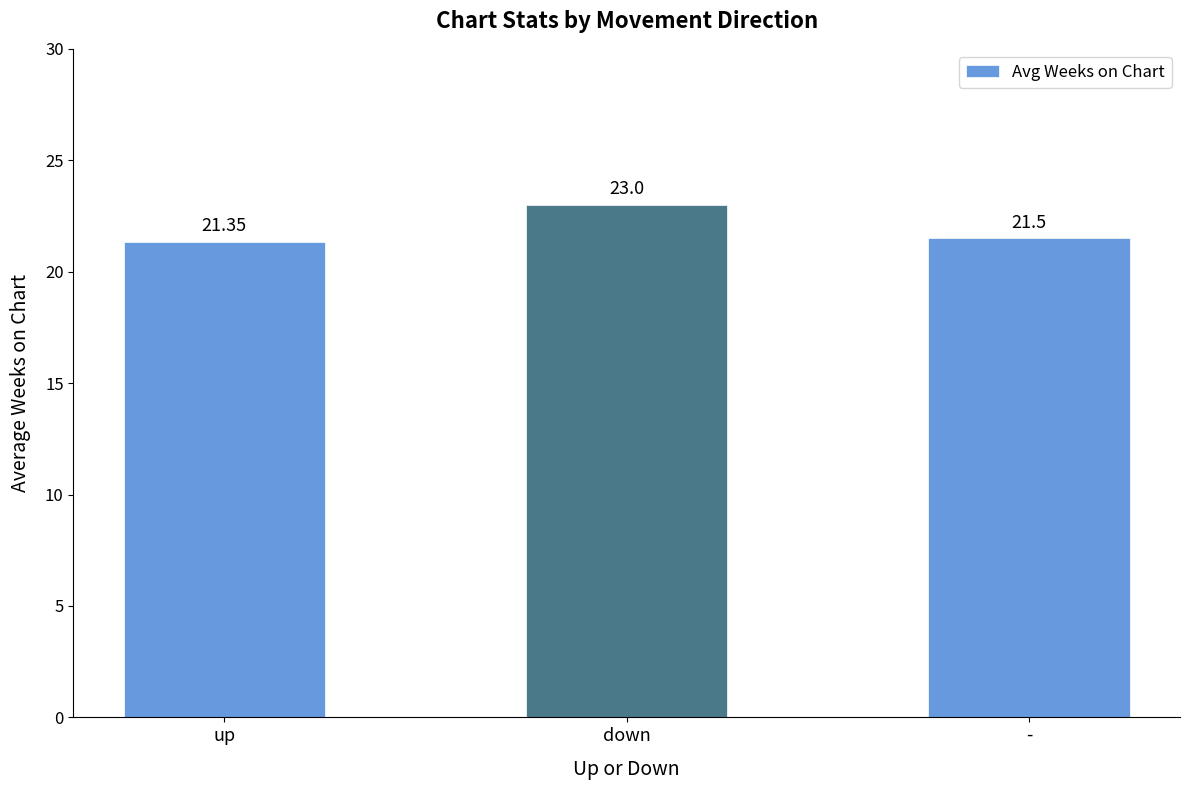

How many values are between 21 and 23?

3